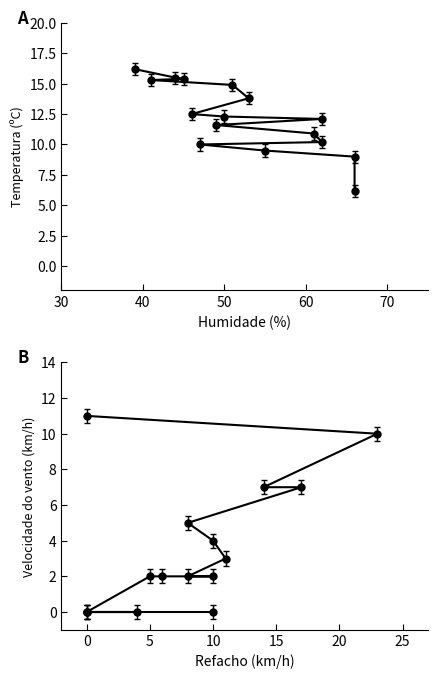

What are all the series names shown in the legend?

Temperatura (ºC), Velocidade do vento (km/h)